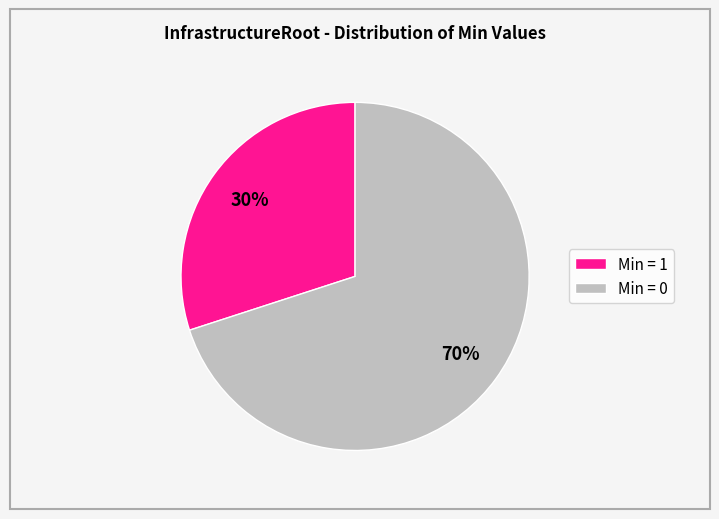

Combined, do Min = 0 and Min = 1 account for over 50%?

Yes